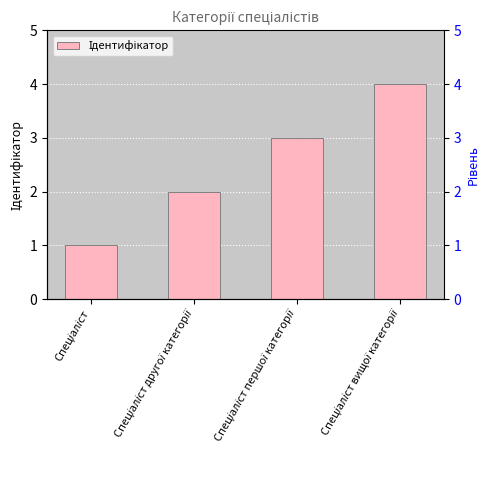

Are the bars horizontal?

No